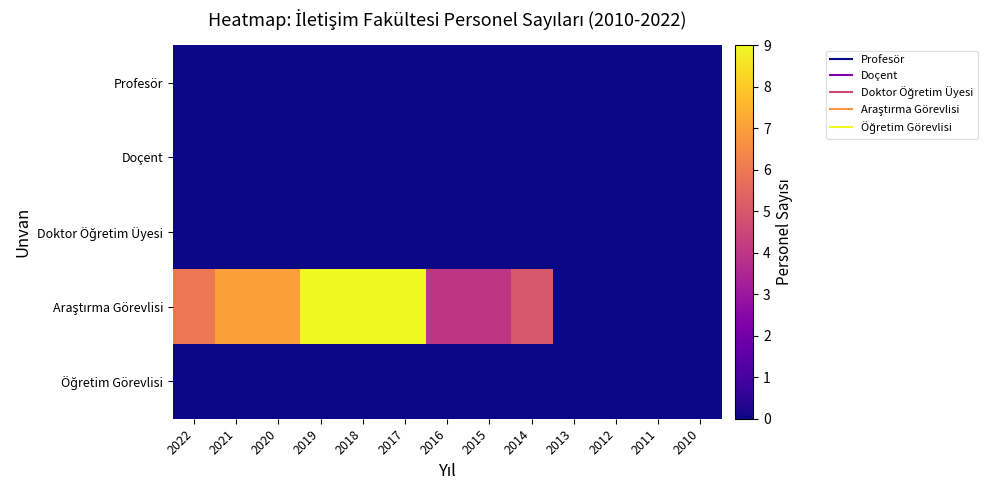

Rank the series at 2015 from lowest to highest value.

Profesör, Doçent, Doktor Öğretim Üyesi, Öğretim Görevlisi, Araştırma Görevlisi